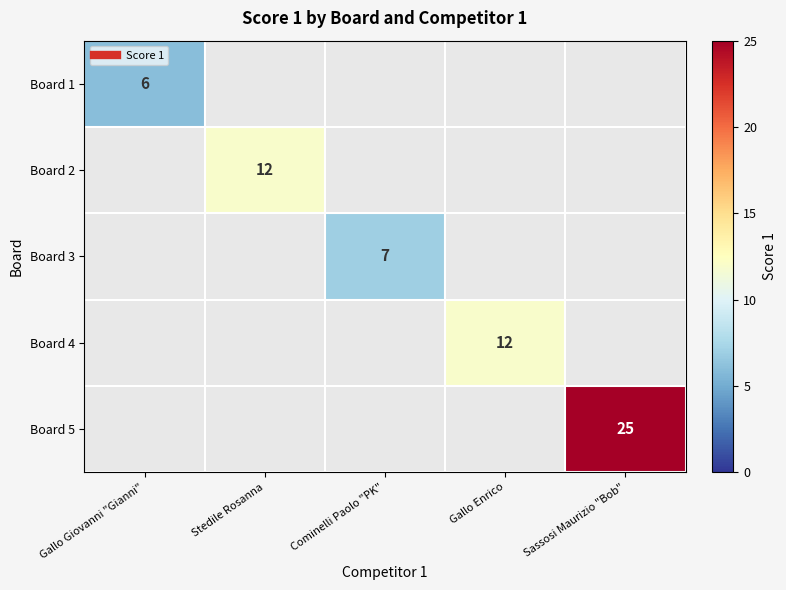

What is the greatest value displayed?

25.0